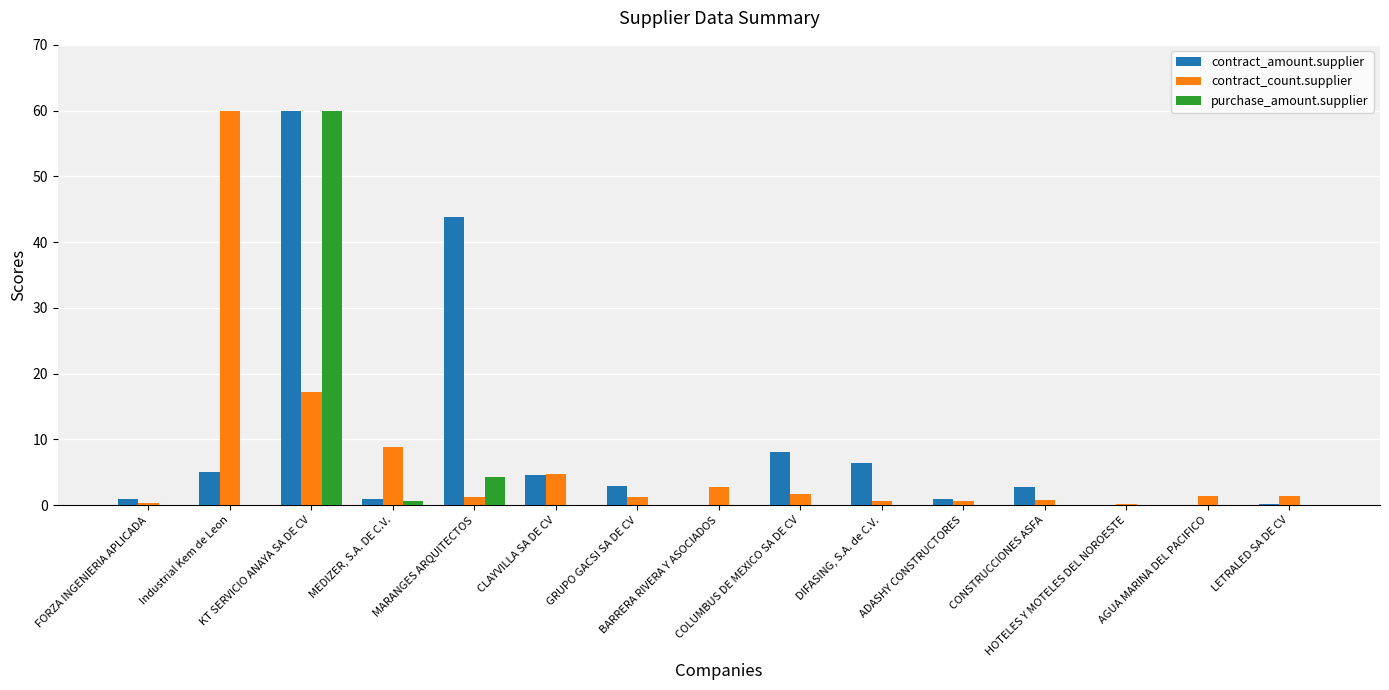

What is the sum of all contract_amount.supplier values?

136.8